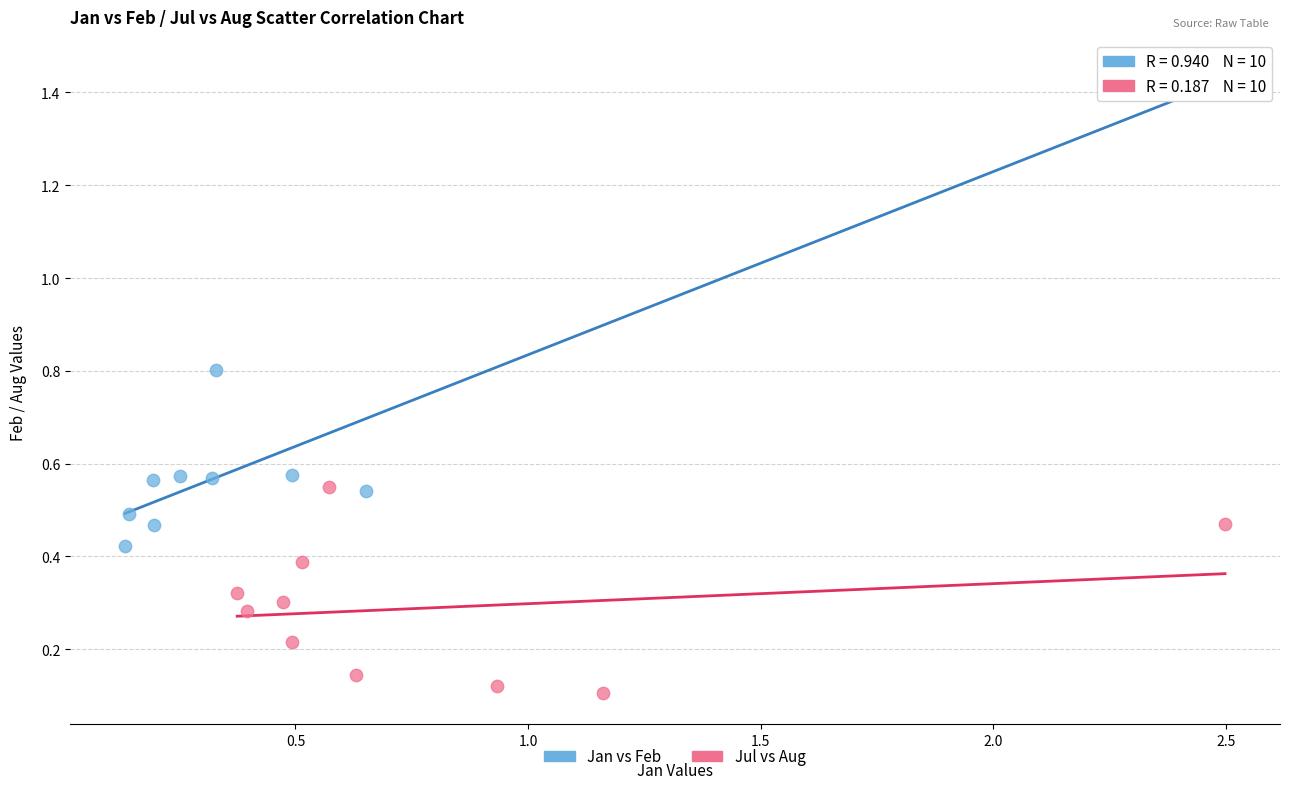

Which series contains the lowest Y value?

Jul vs Aug